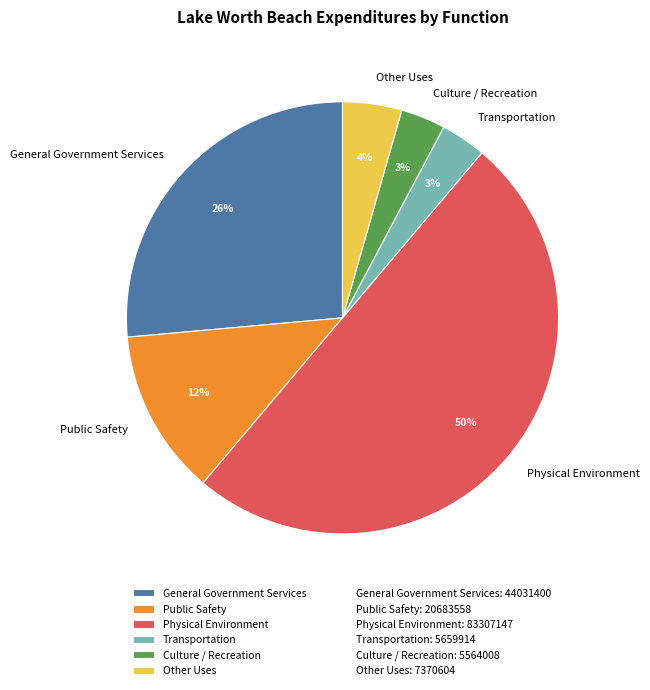

Does Transportation represent more than half of the total?

No